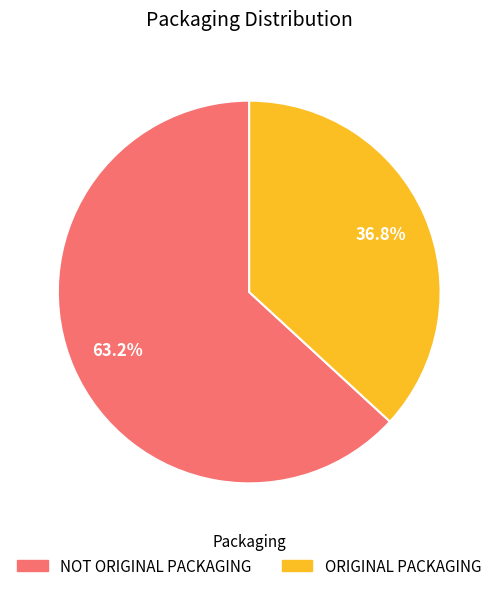

Is it true that ORIGINAL PACKAGING is 37% of the pie?

True